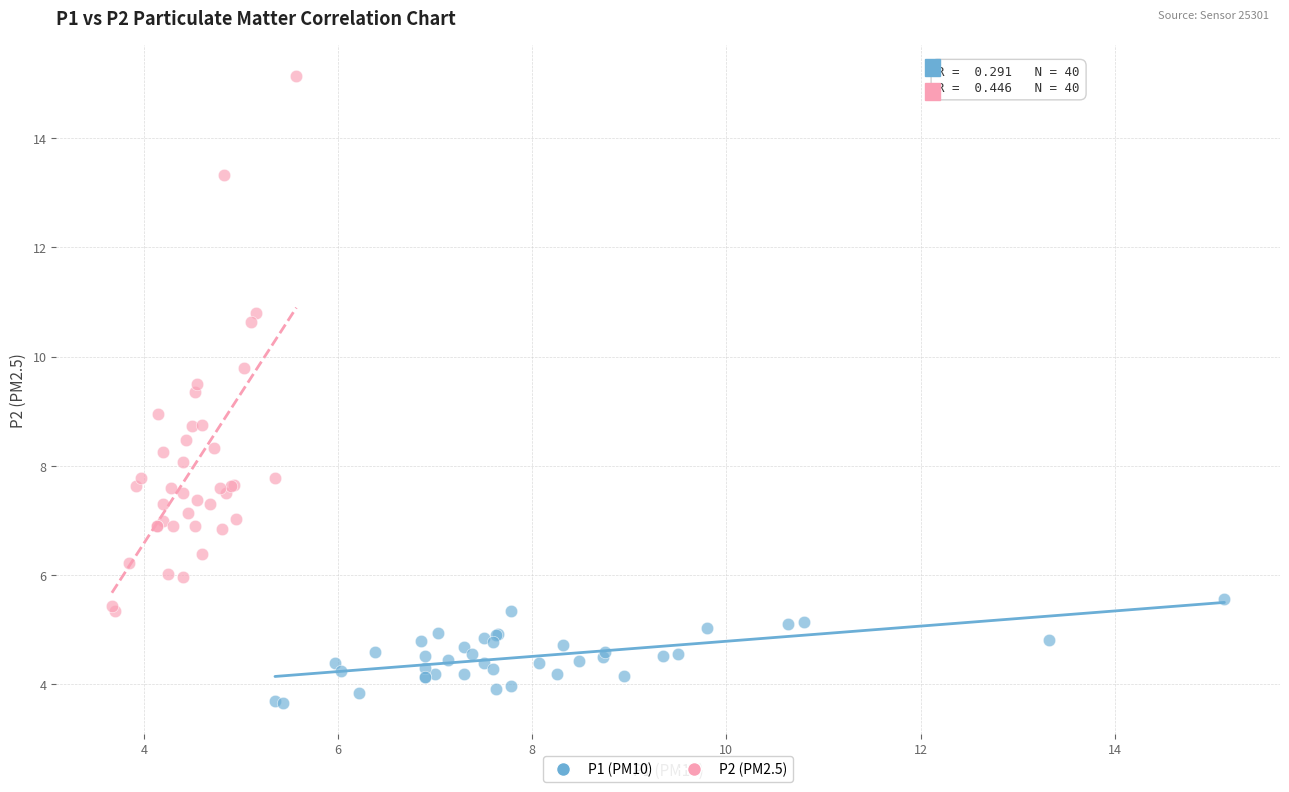

Which series reaches the maximum Y coordinate?

P2 (PM2.5)